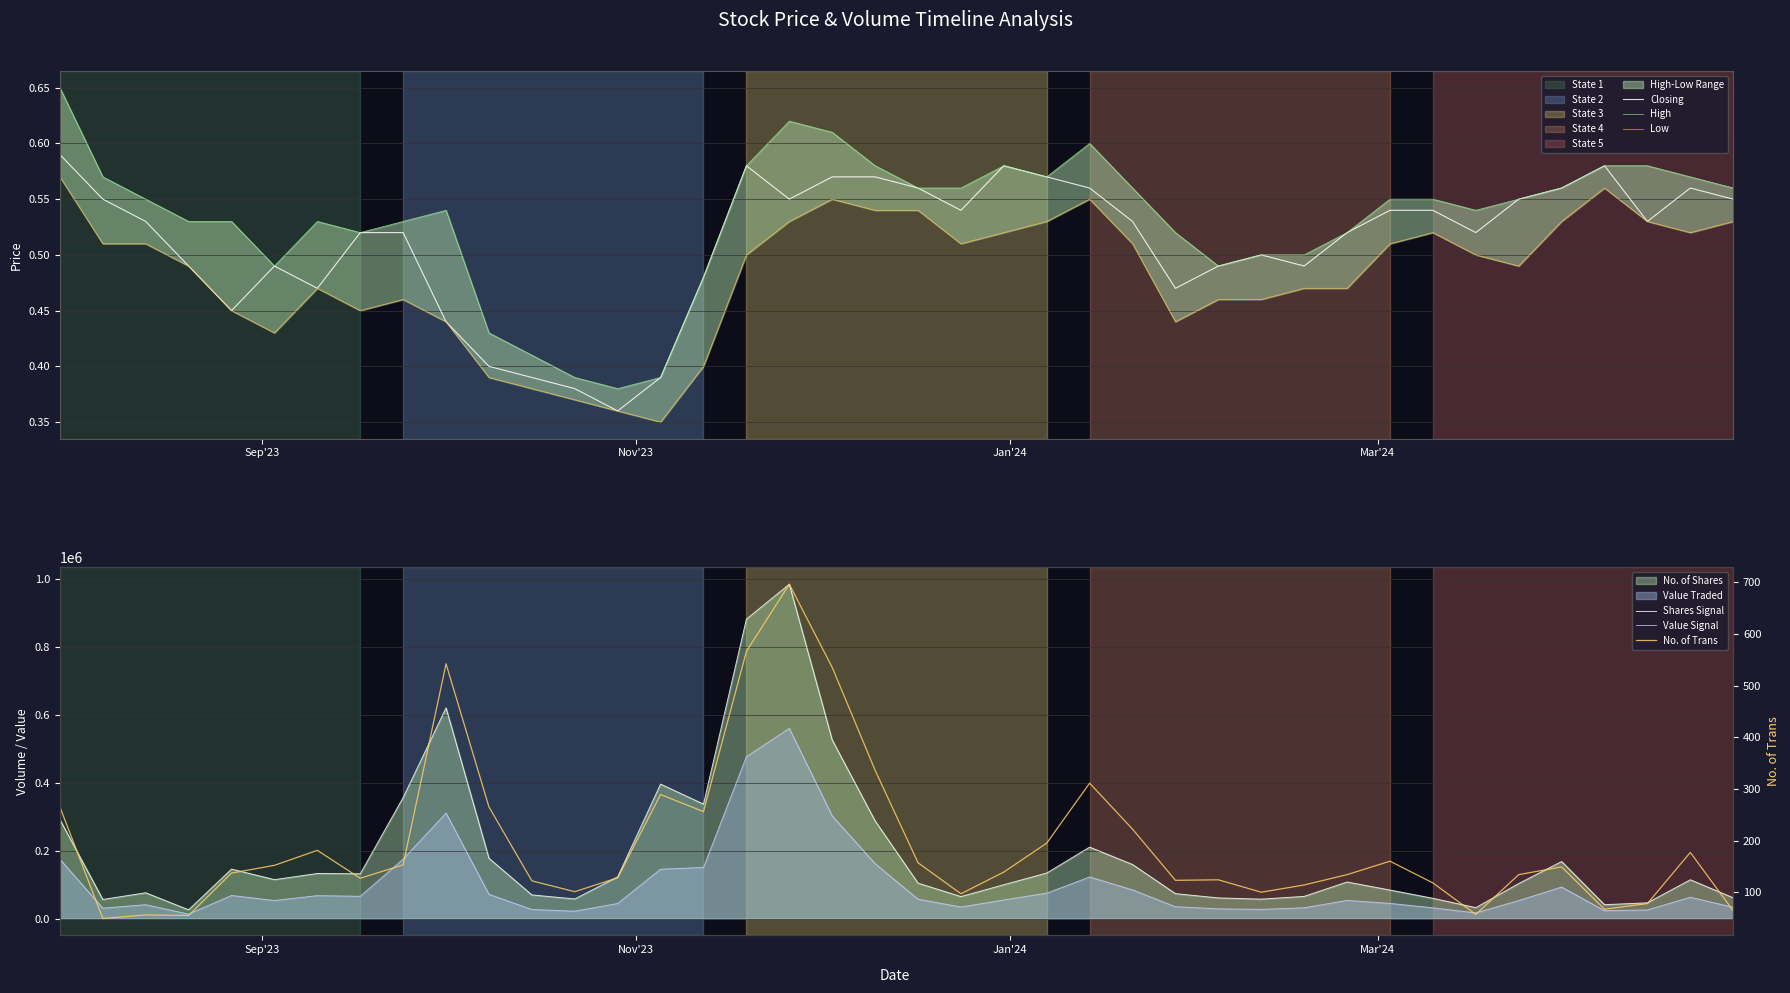

True or false: Low and Shares Signal cross at least once.

False